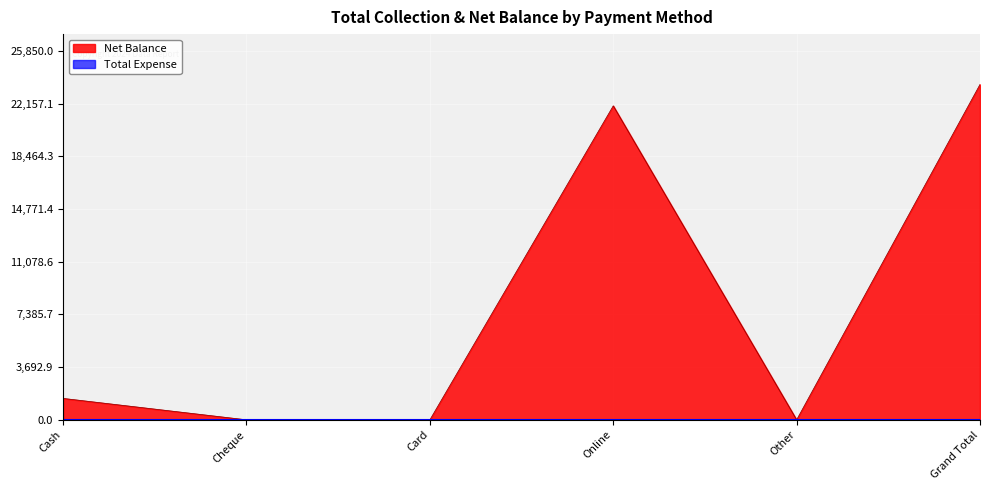

What is the label of the 3rd point from the left?

Card